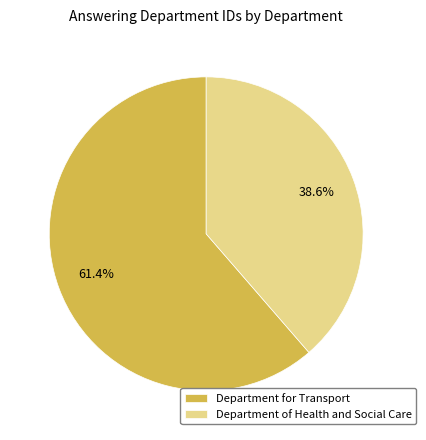

To the nearest percent, what percentage of the pie is Department for Transport?

61%